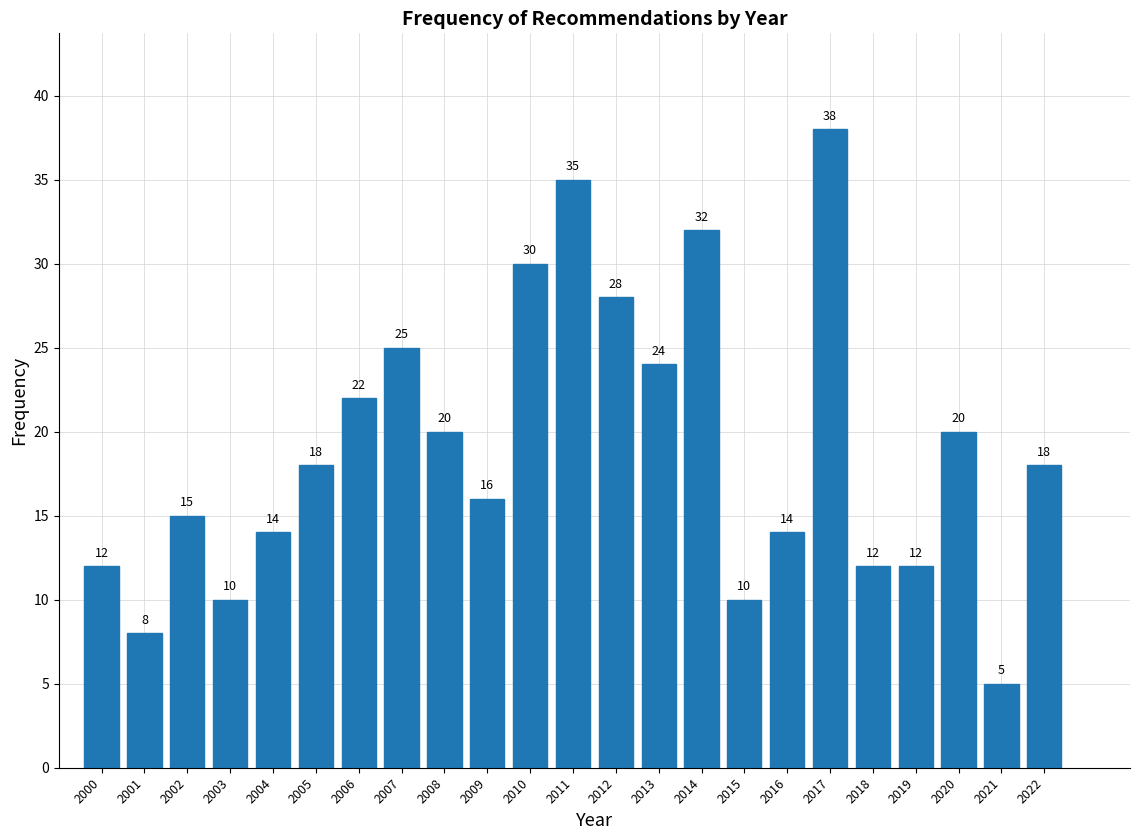

Reading left to right, transcribe all the data shown in this chart.

2000=12	2001=8	2002=15	2003=10	2004=14	2005=18	2006=22	2007=25	2008=20	2009=16	2010=30	2011=35	2012=28	2013=24	2014=32	2015=10	2016=14	2017=38	2018=12	2019=12	2020=20	2021=5	2022=18